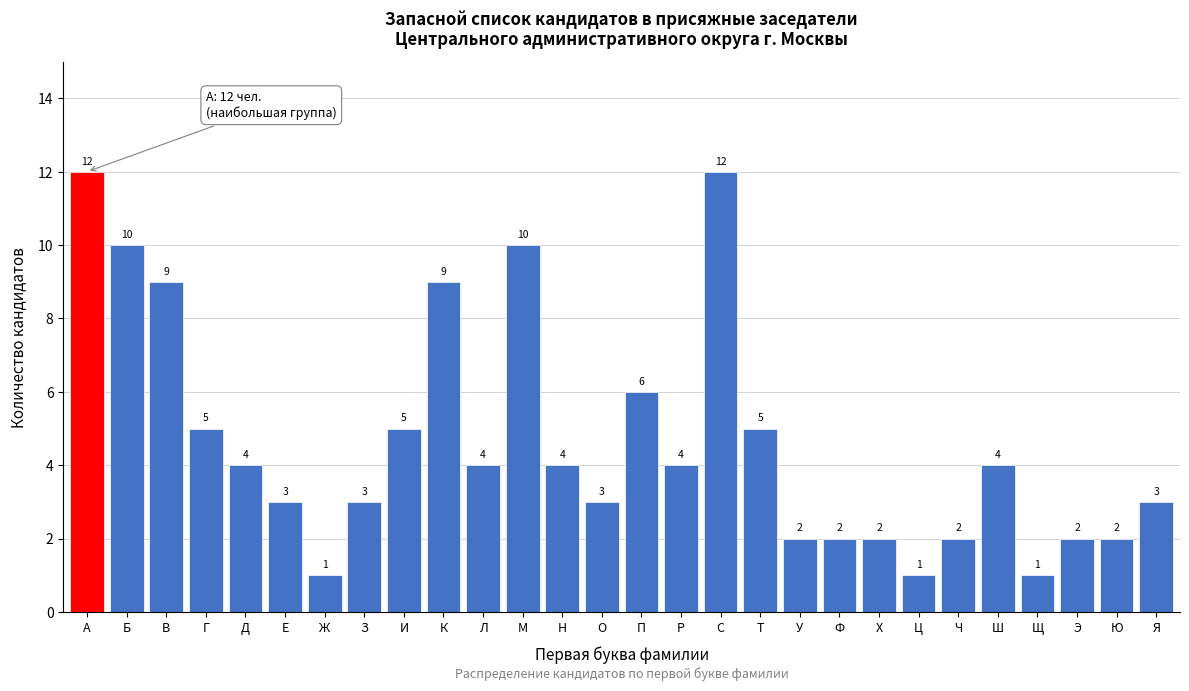

Reading left to right, list all the values displayed in this chart.

А=12	Б=10	В=9	Г=5	Д=4	Е=3	Ж=1	З=3	И=5	К=9	Л=4	М=10	Н=4	О=3	П=6	Р=4	С=12	Т=5	У=2	Ф=2	Х=2	Ц=1	Ч=2	Ш=4	Щ=1	Э=2	Ю=2	Я=3